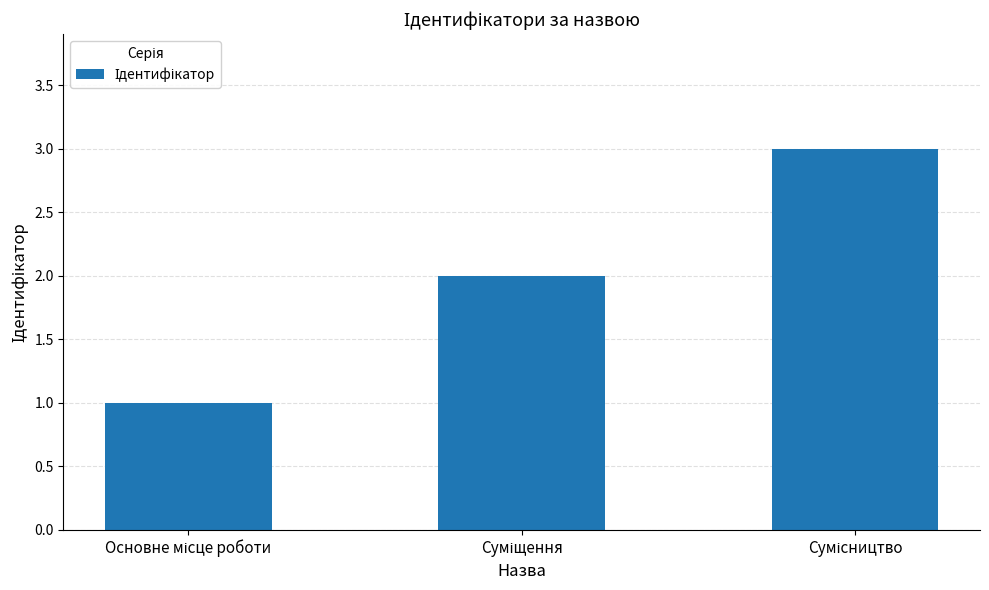

What is the maximum value shown in the chart?

3